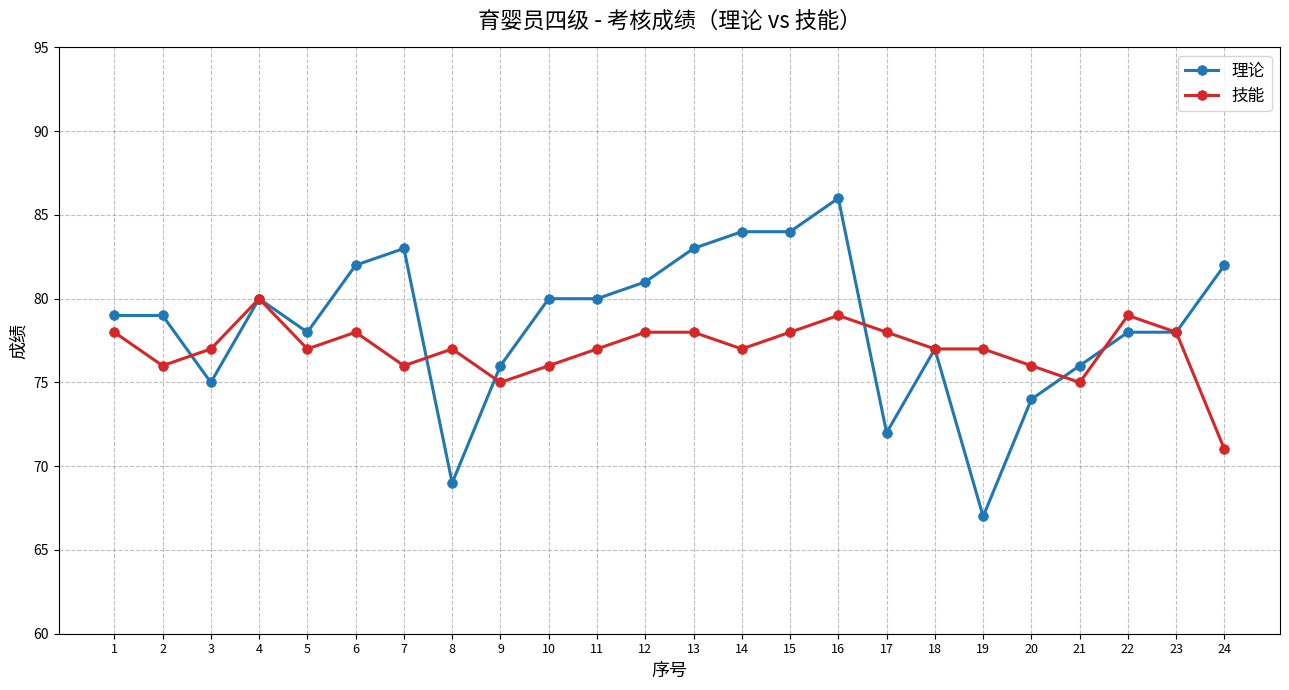

Read the 技能 value at 11.

77